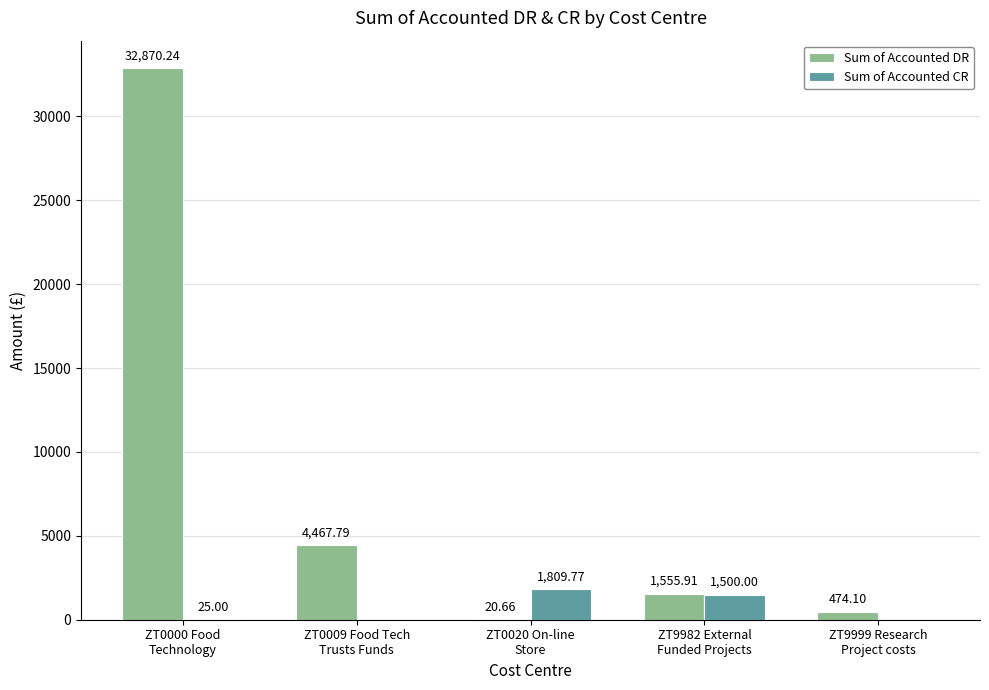

What is the sum of all Sum of Accounted CR values?

3334.8